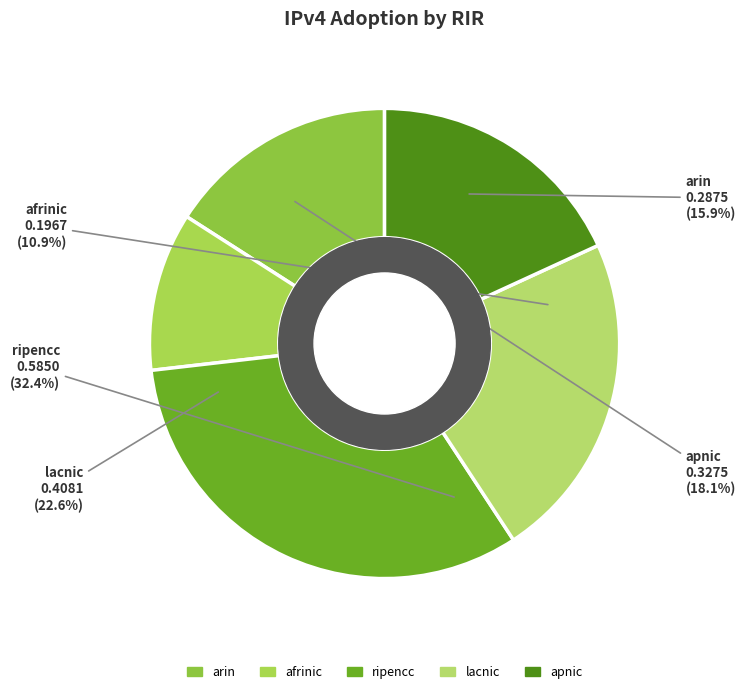

Is it true that arin is 31% of the pie?

False